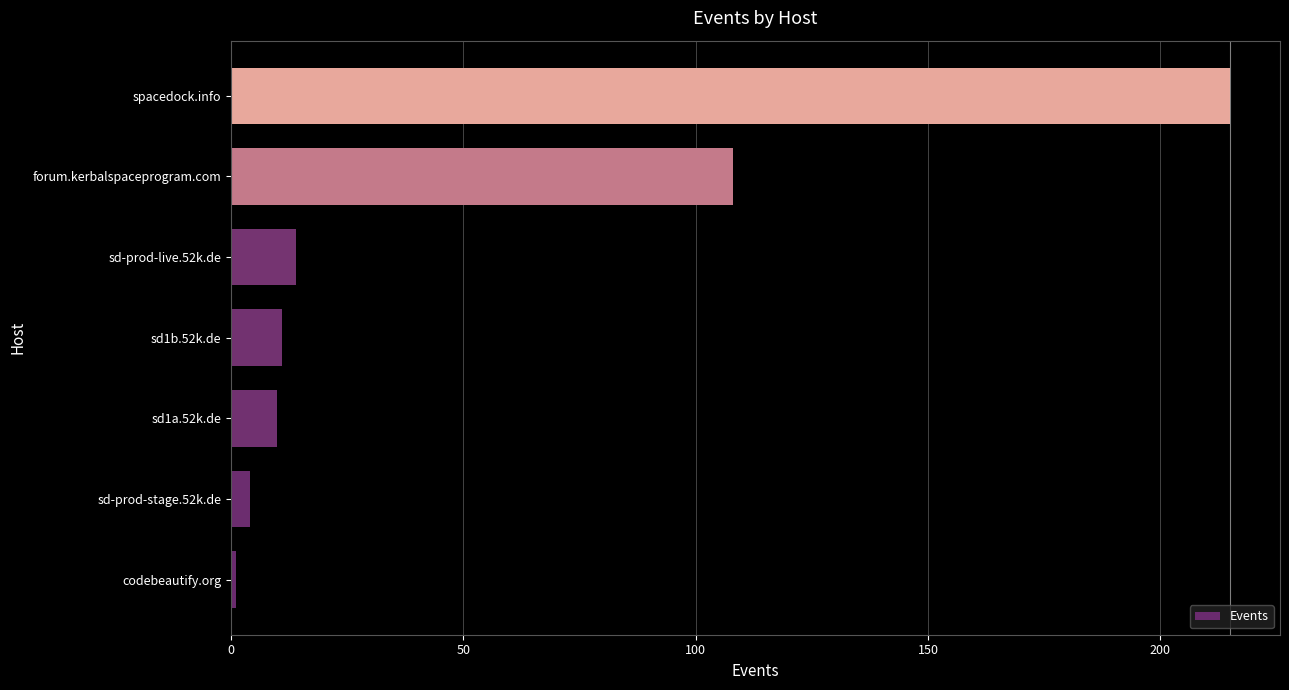

Reading bottom to top, what are all the values shown in this chart?

codebeautify.org=1	sd-prod-stage.52k.de=4	sd1a.52k.de=10	sd1b.52k.de=11	sd-prod-live.52k.de=14	forum.kerbalspaceprogram.com=108	spacedock.info=215